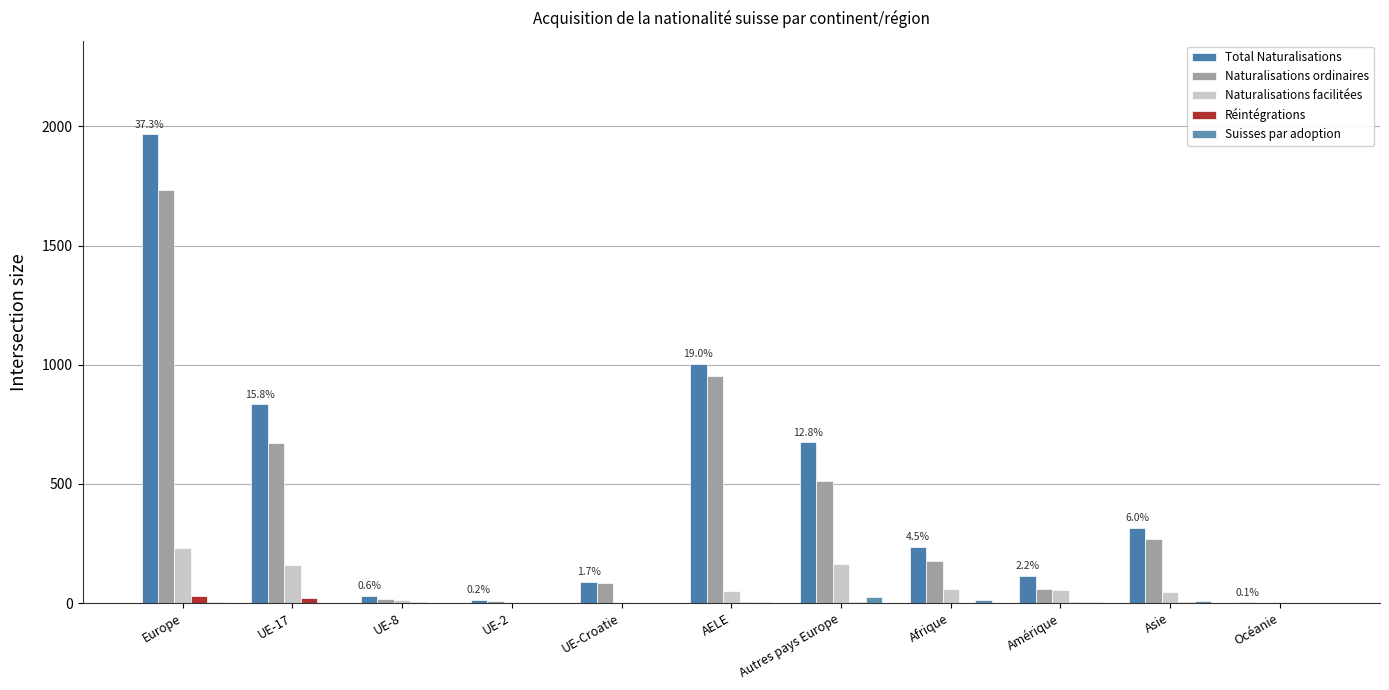

Where is Suisses par adoption nearest to the value 13?

Afrique